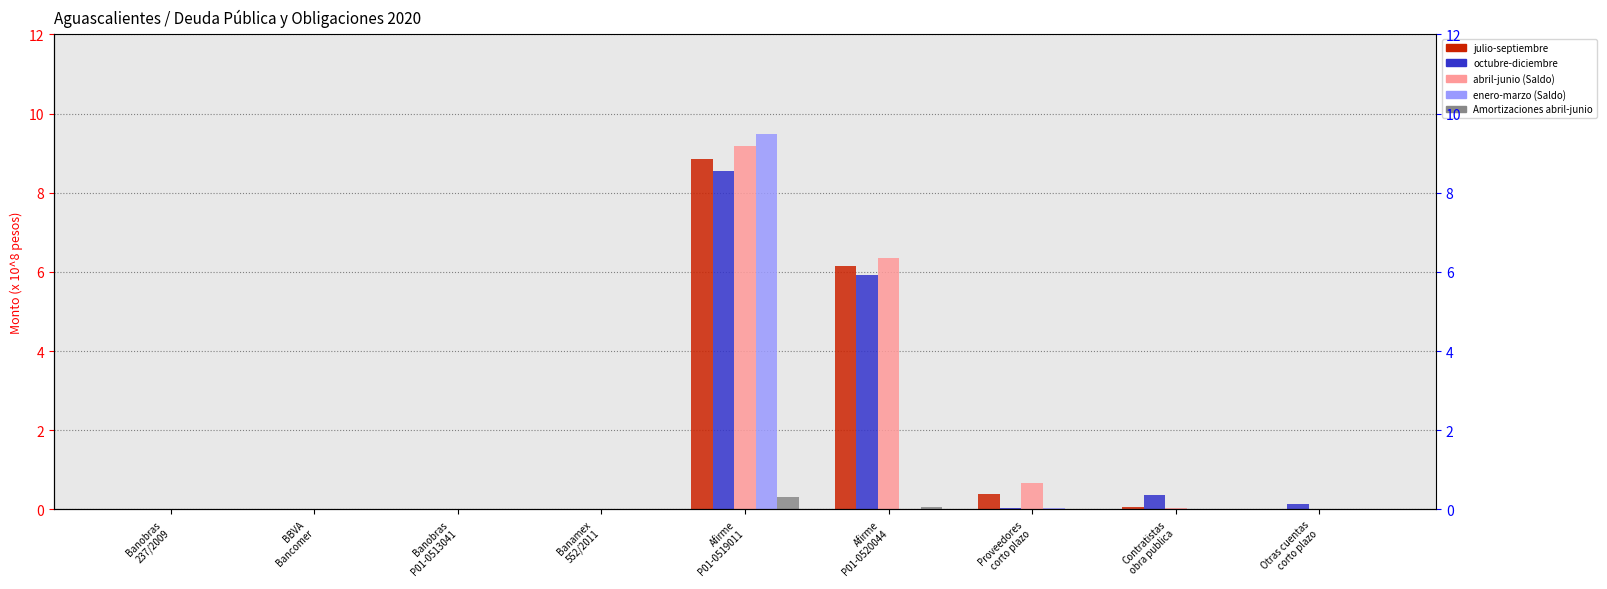

Reading right to left, transcribe all the data shown in this chart.

julio-septiembre: 0.0	0.1	0.4	6.1	8.9	0.0	0.0	0.0	0.0
octubre-diciembre: 0.1	0.4	0.0	5.9	8.6	0.0	0.0	0.0	0.0
abril-junio: 0.0	0.0	0.7	6.4	9.2	0.0	0.0	0.0	0.0
enero-marzo: 0.0	0.0	0.0	0.0	9.5	0.0	0.0	0.0	0.0
Amortizaciones abril-junio: 0.0	0.0	0.0	0.1	0.3	0.0	0.0	0.0	0.0